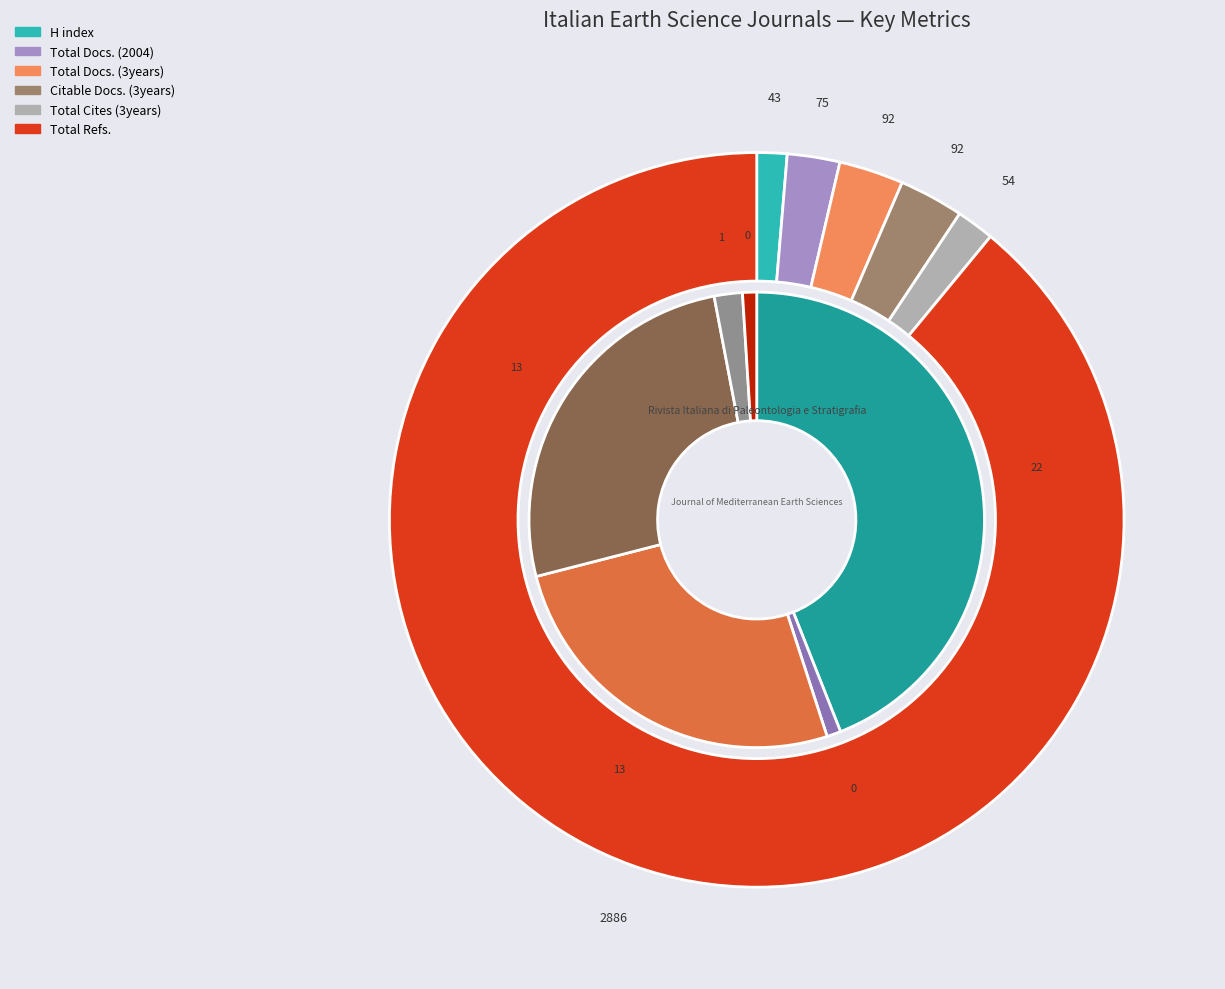

Which slice is the smallest?

Journal of Mediterranean Earth Sciences